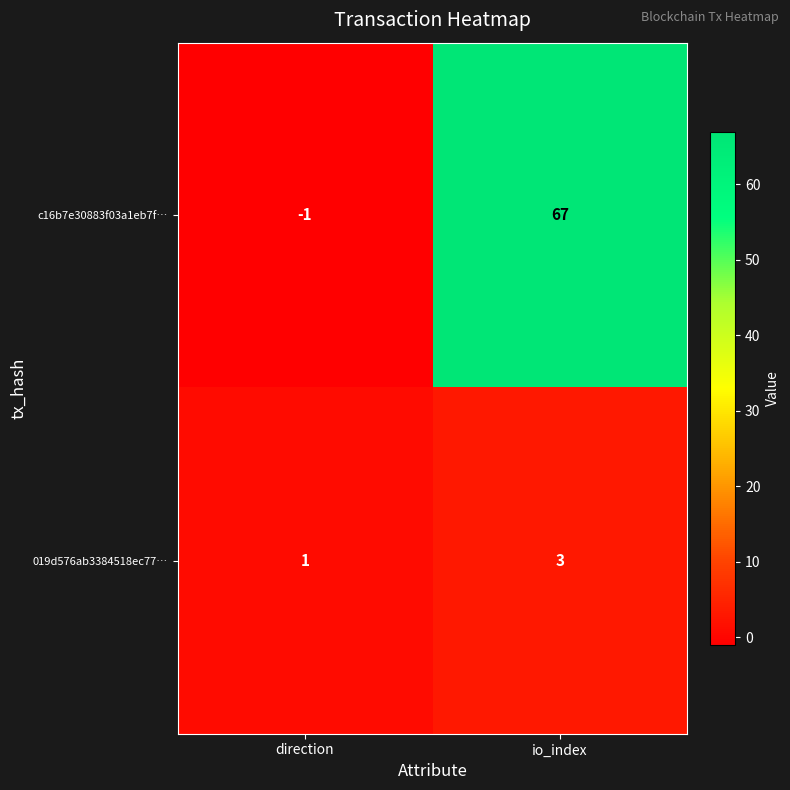

Is it true that c16b7e30883f03a1eb7f… equals 99 at io_index?

False